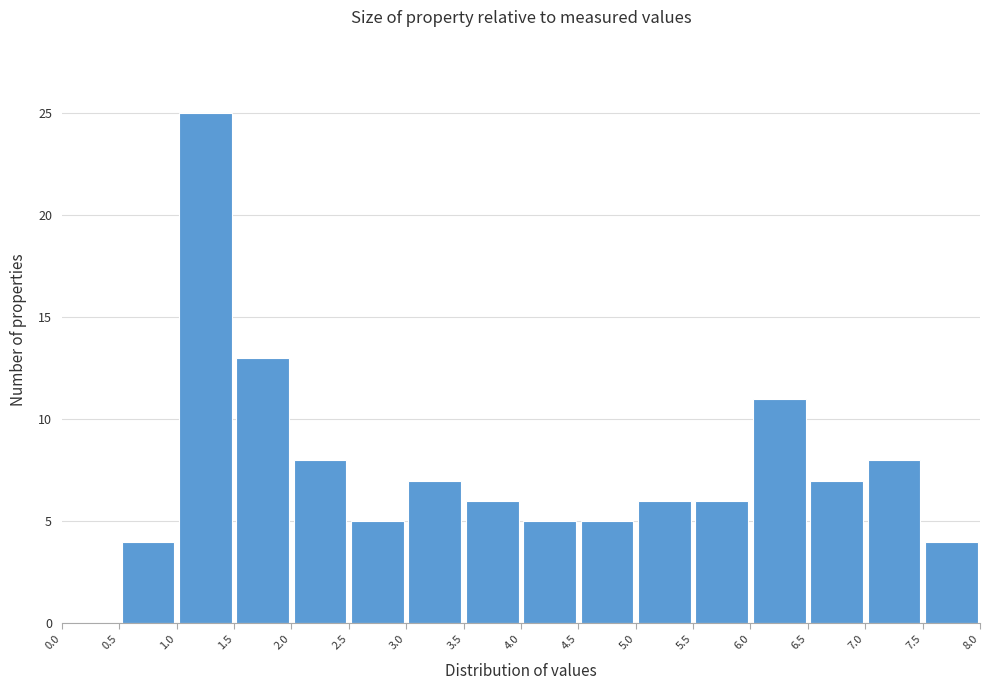

What is the height of the bar covering 5.5 to 6.0 on the x-axis? The values are not printed on the chart, so give them approximately, as read against the axis.

6